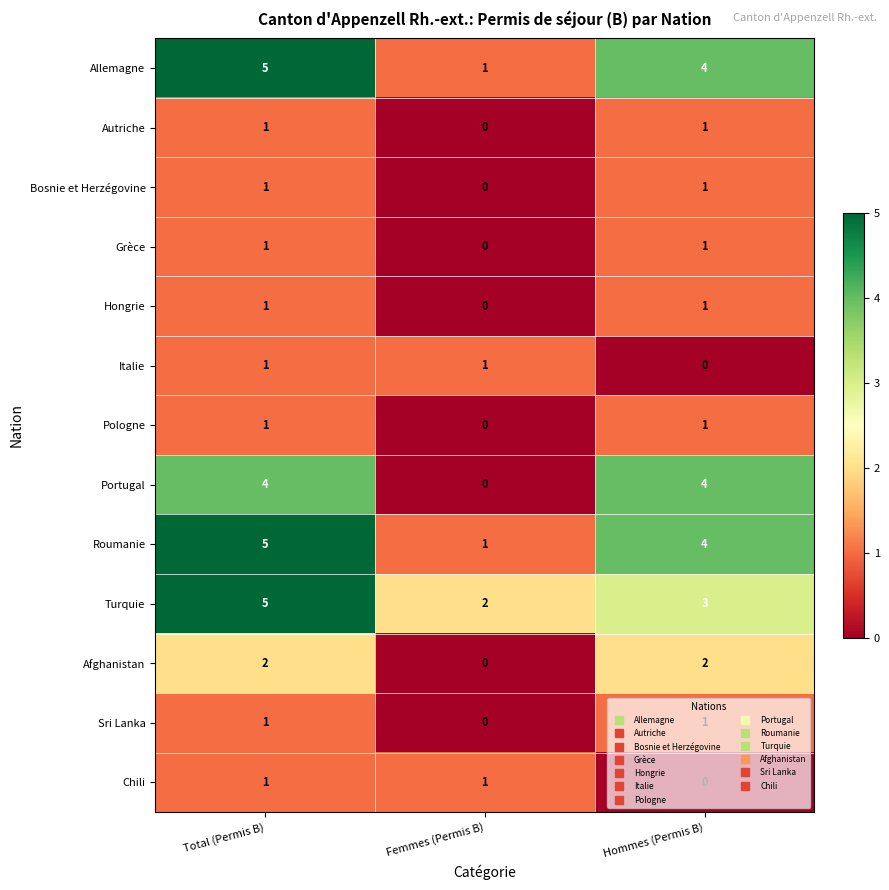

The Bosnie et Herzégovine series shows 2 at Hommes (Permis B). True or false?

False